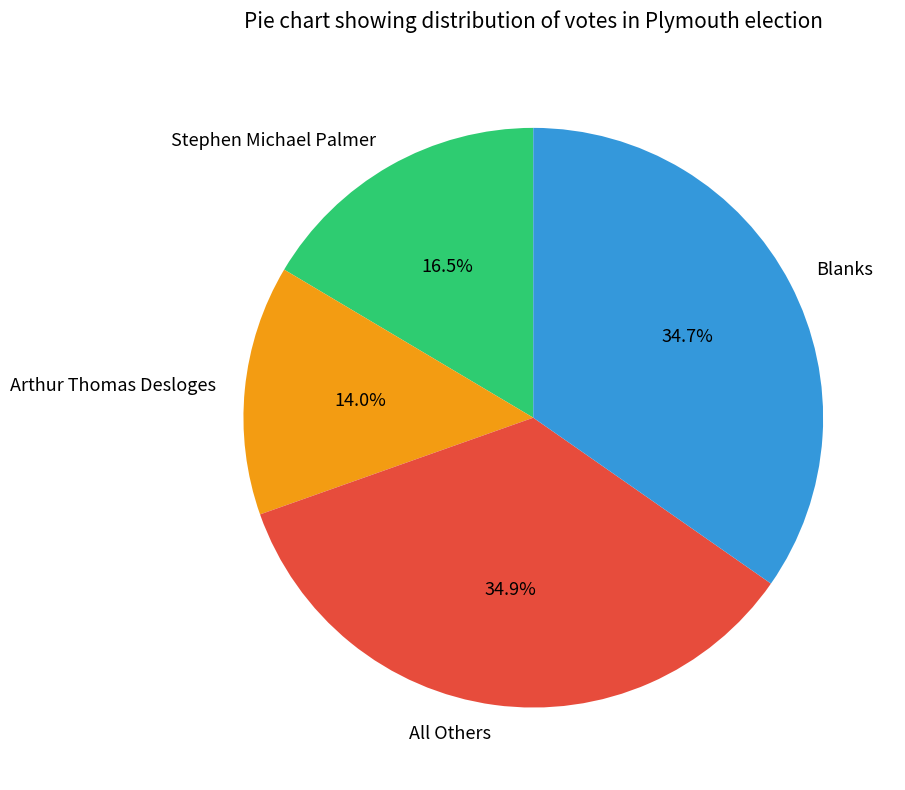

How much of the chart is everything except All Others?

65.1%